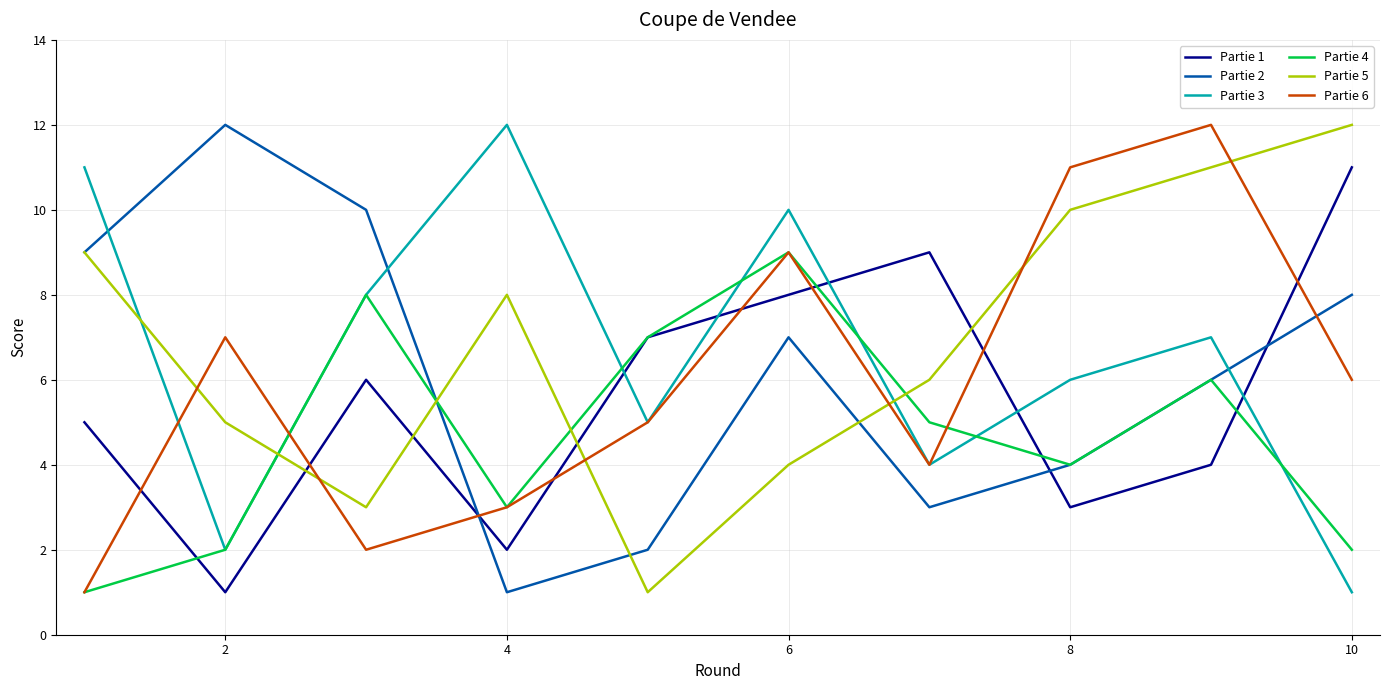

True or false: Partie 4 and Partie 5 intersect in this chart.

True